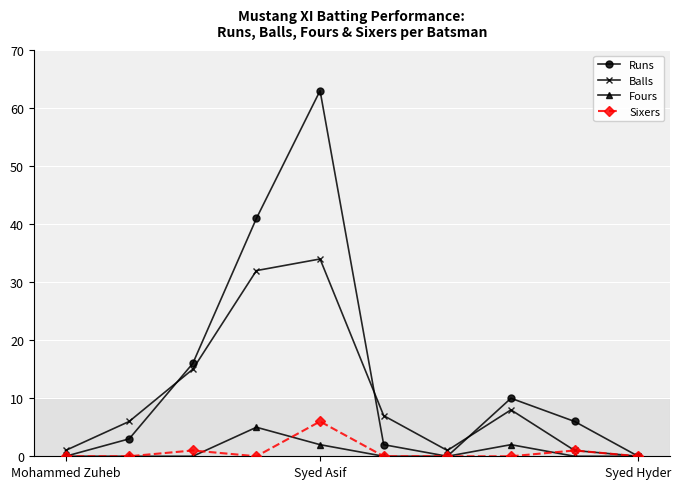

How many values in the Runs series are below 6?

5